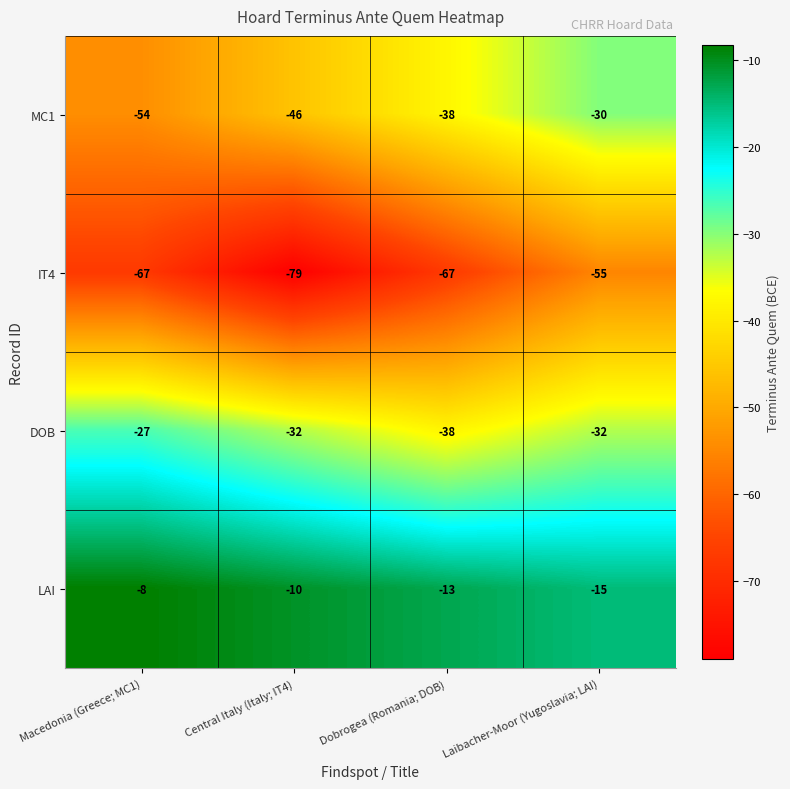

Rank the series by their average value, from highest to lowest.

LAI, DOB, MC1, IT4